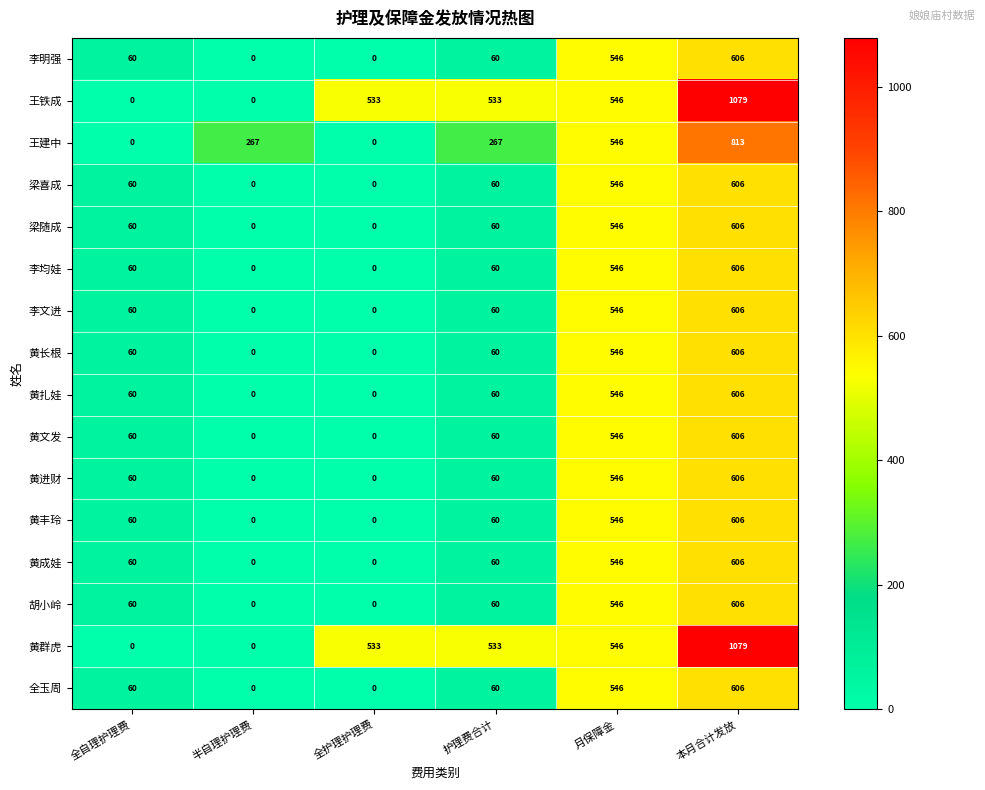

What is the spread (max minus min) of values at 全自理护理费?

60